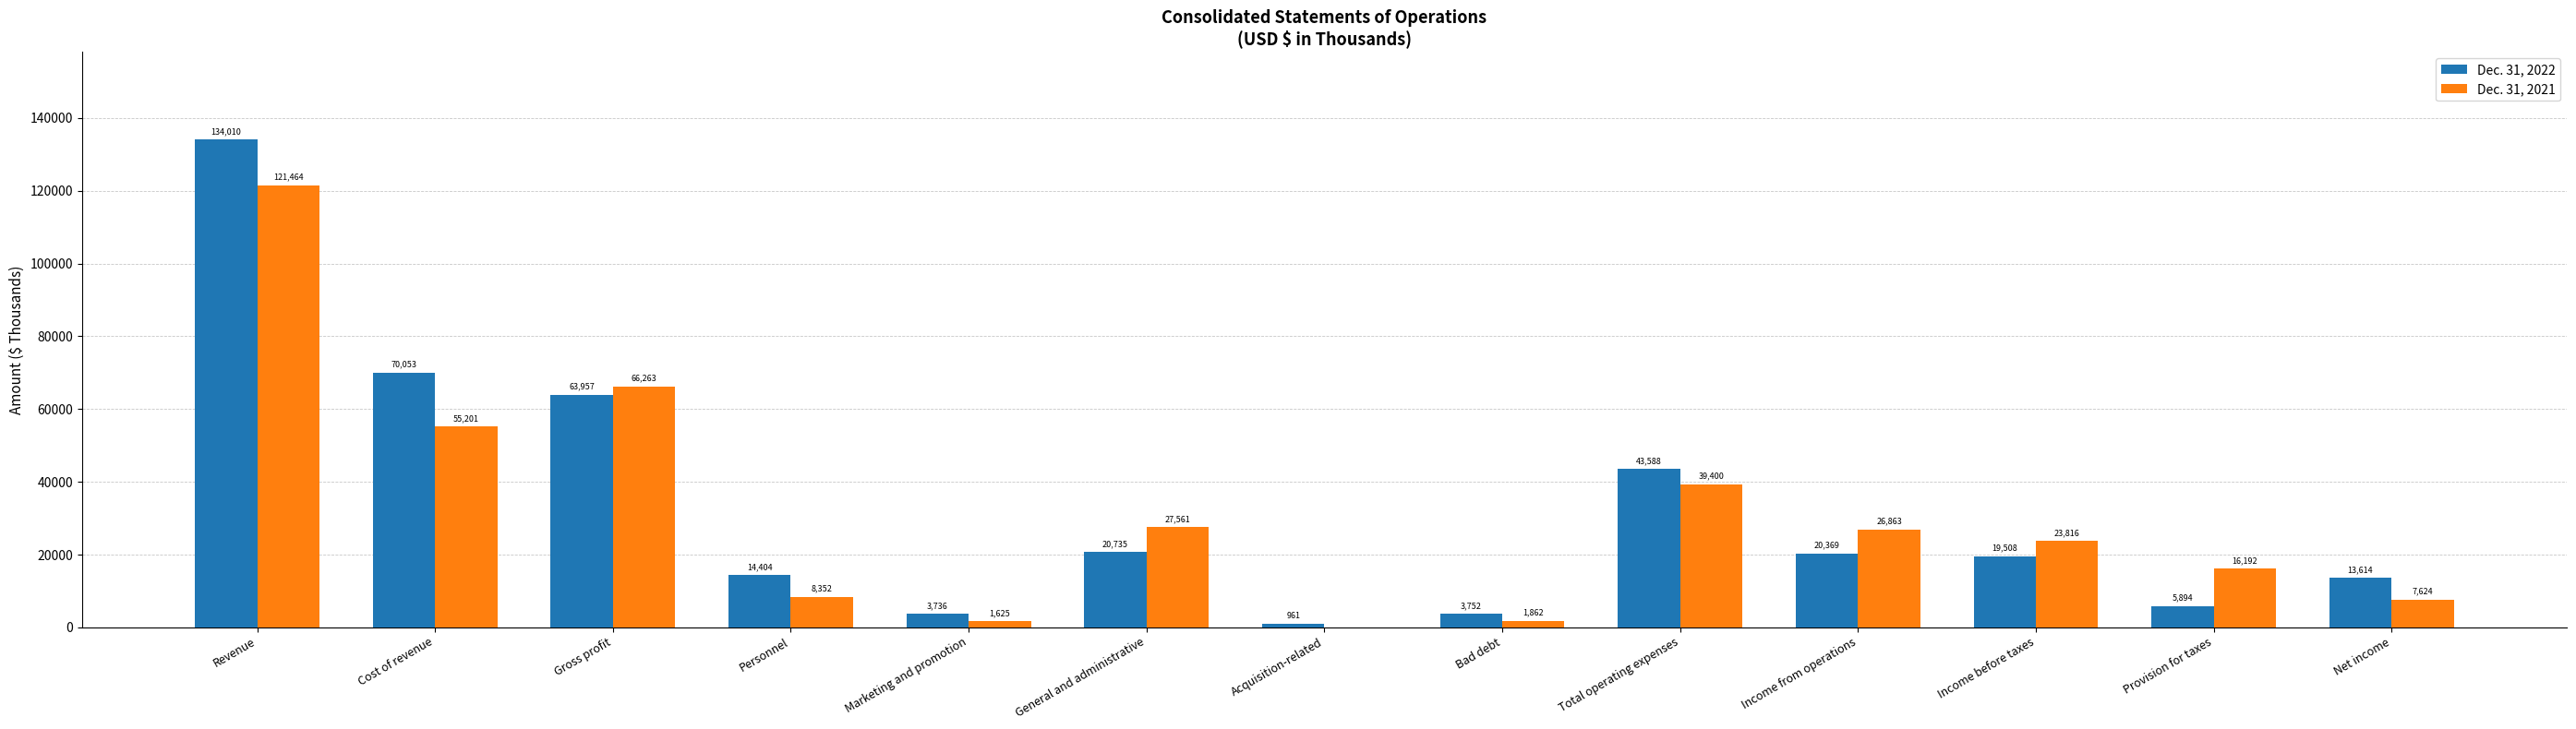

Reading left to right, list all the values displayed in this chart.

Dec. 31, 2022: 134010	70053	63957	14404	3736	20735	961	3752	43588	20369	19508	5894	13614
Dec. 31, 2021: 121464	55201	66263	8352	1625	27561	0	1862	39400	26863	23816	16192	7624